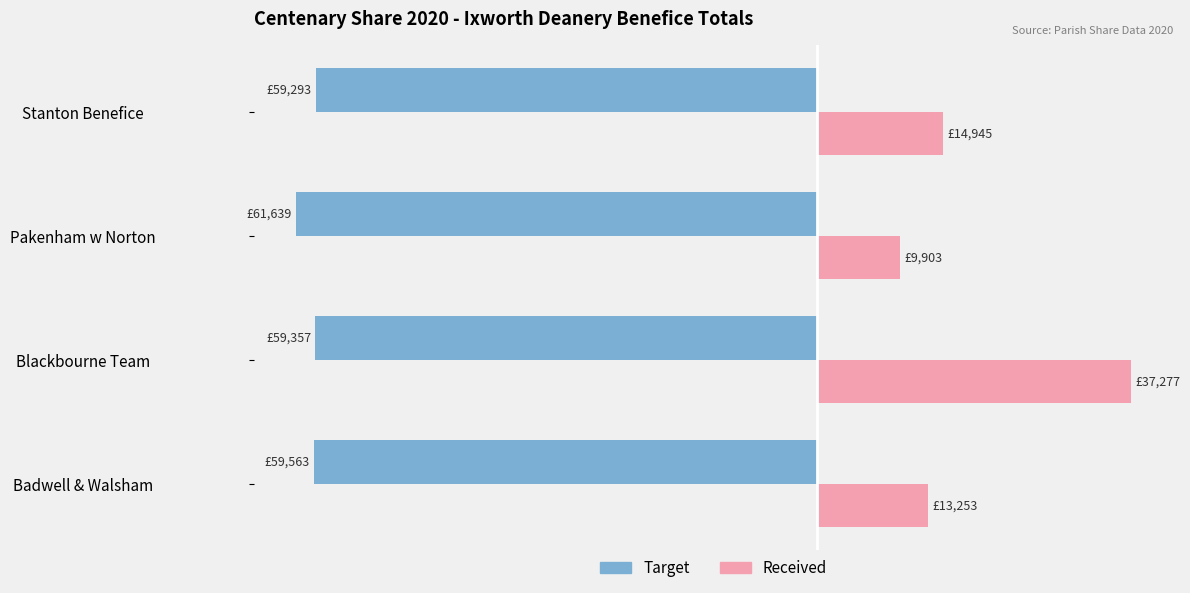

What is the average value of the Received series?

18844